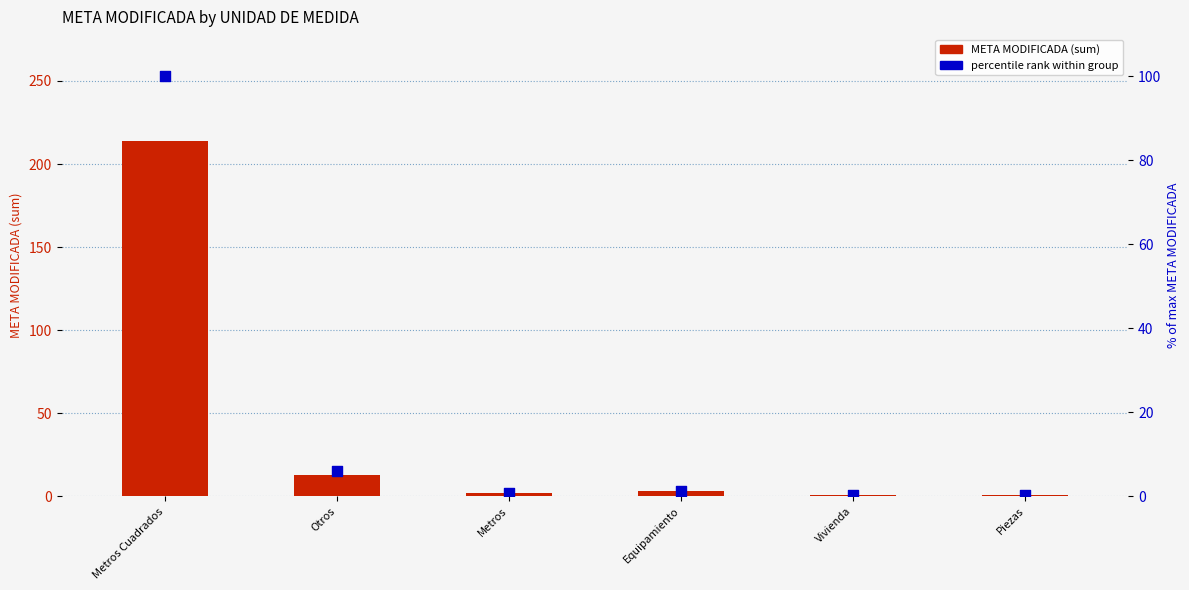

What are all the series names shown in the legend?

META MODIFICADA (sum), percentile rank